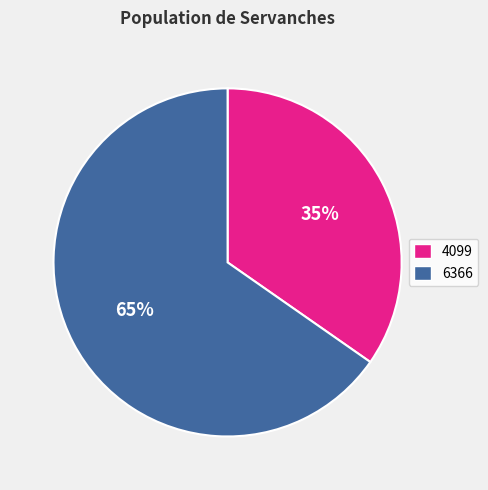

Which slice is the smallest?

4099